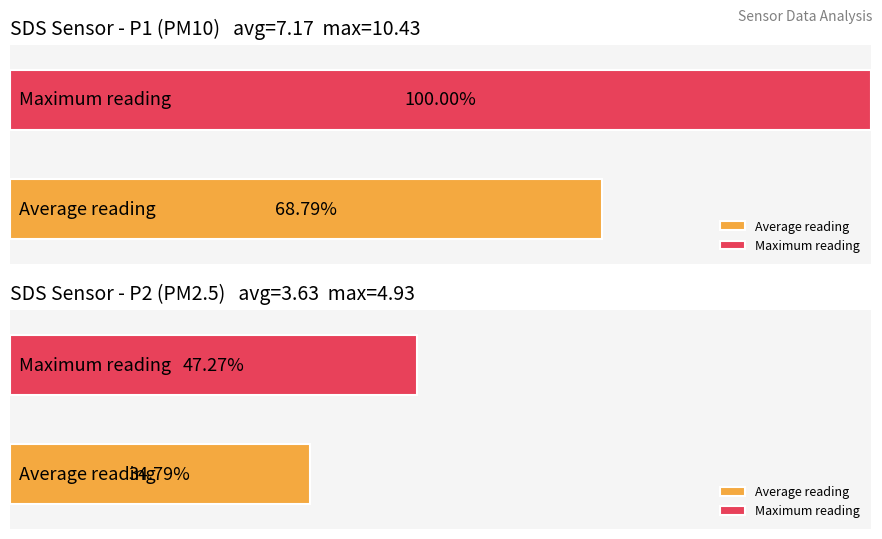

What is the highest value of the SDS_P2 series?

4.9